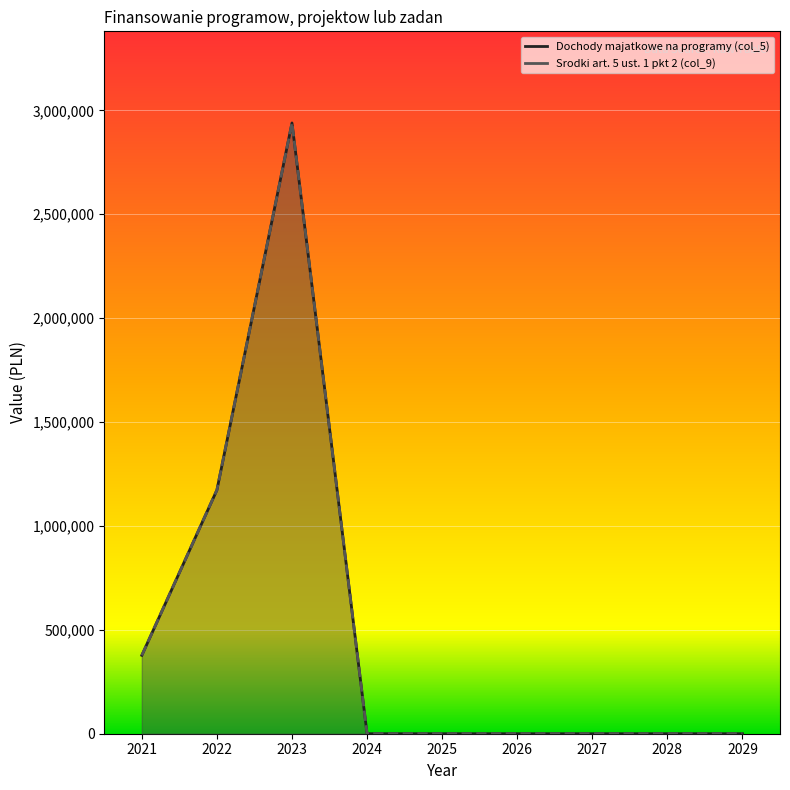

What is the average value of the Dochody majatkowe na programy (col_5) series?

498861